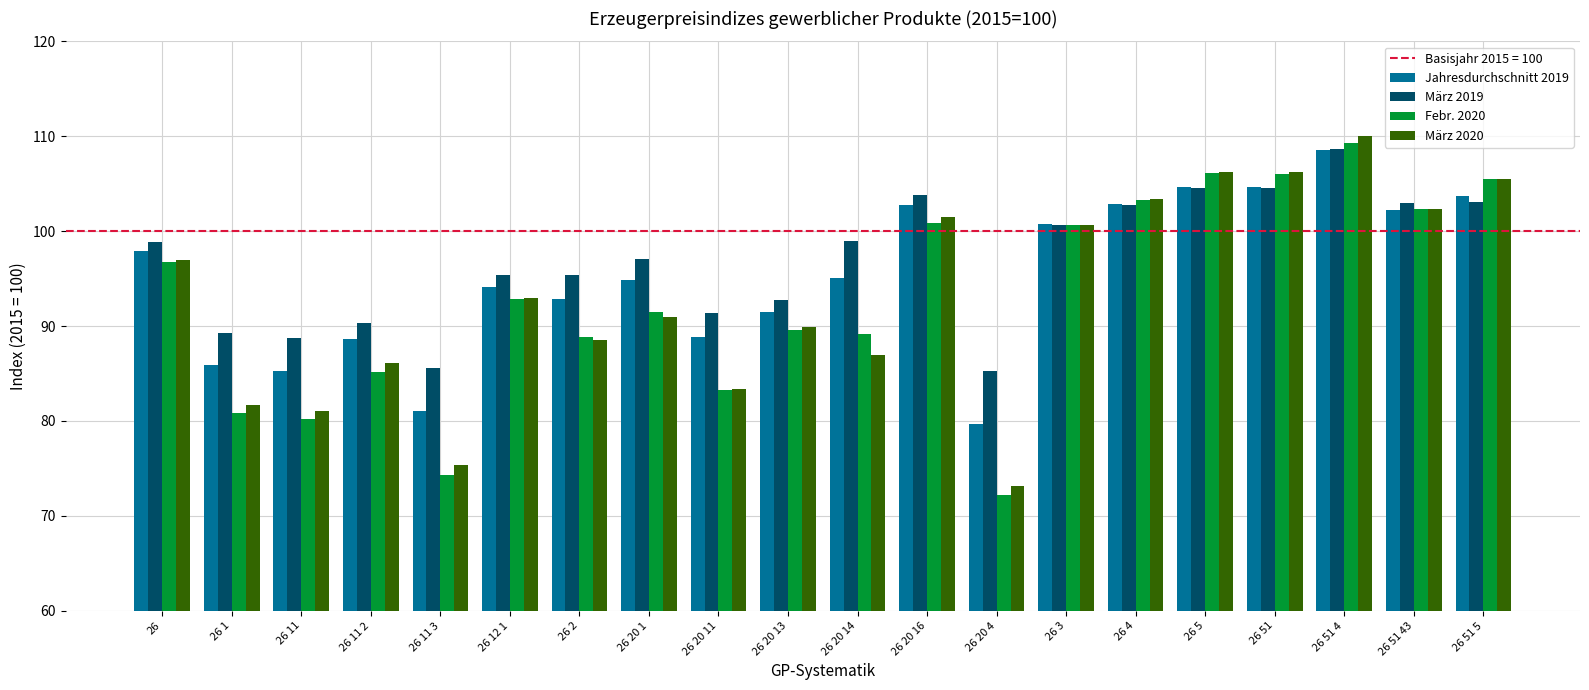

The value of März 2020 at 26 12 1 is 93.0. True or false?

True